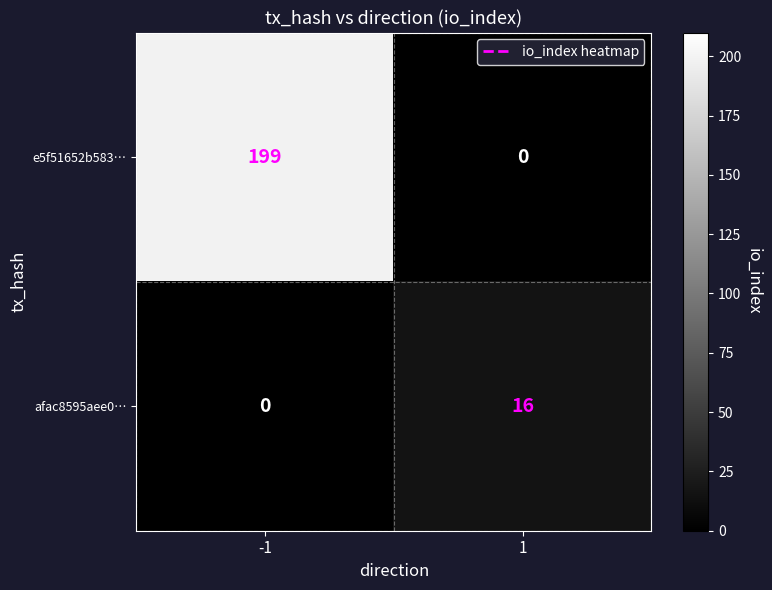

Which series has the largest range (max minus min)?

e5f51652b583…